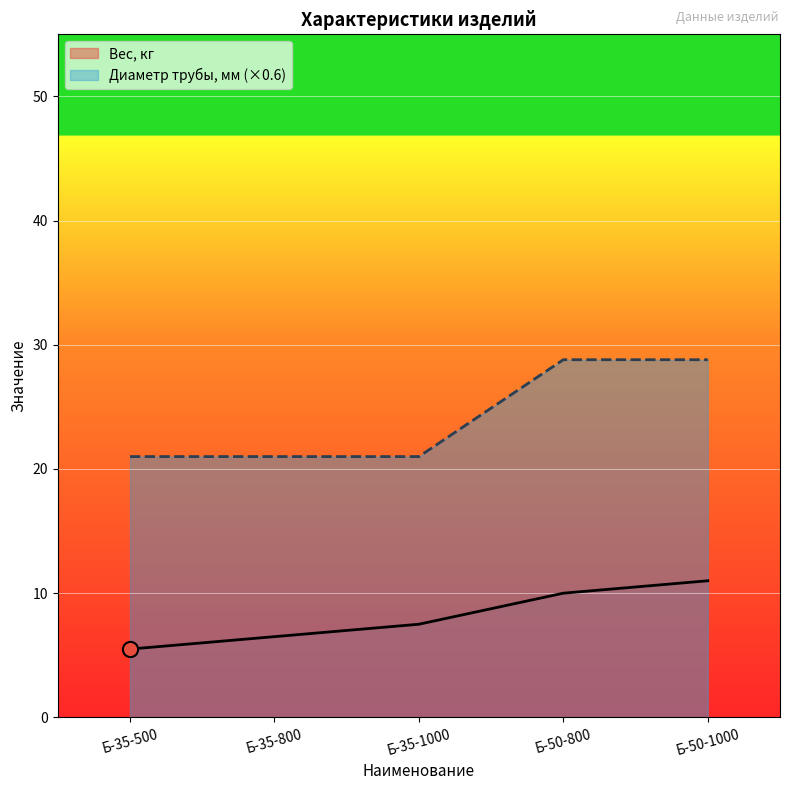

At which category is the sum across all series the highest?

Б-50-1000